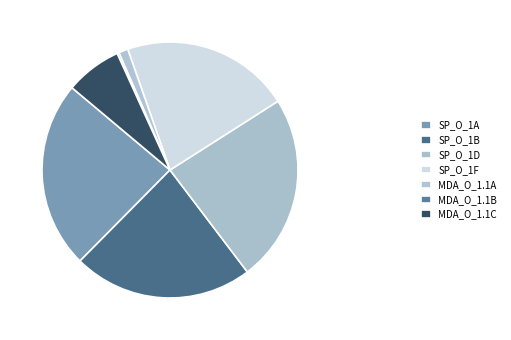

What is the ratio of the value at SP_O_1D to the value at MDA_O_1.1A?

20.0